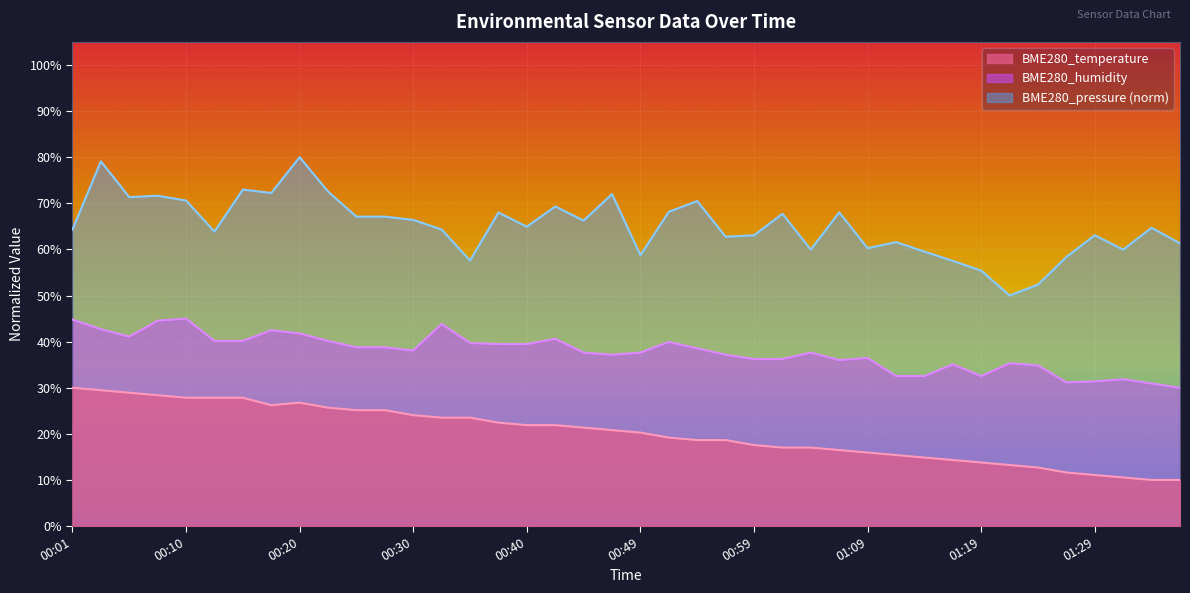

True or false: BME280_pressure and BME280_humidity cross at least once.

False